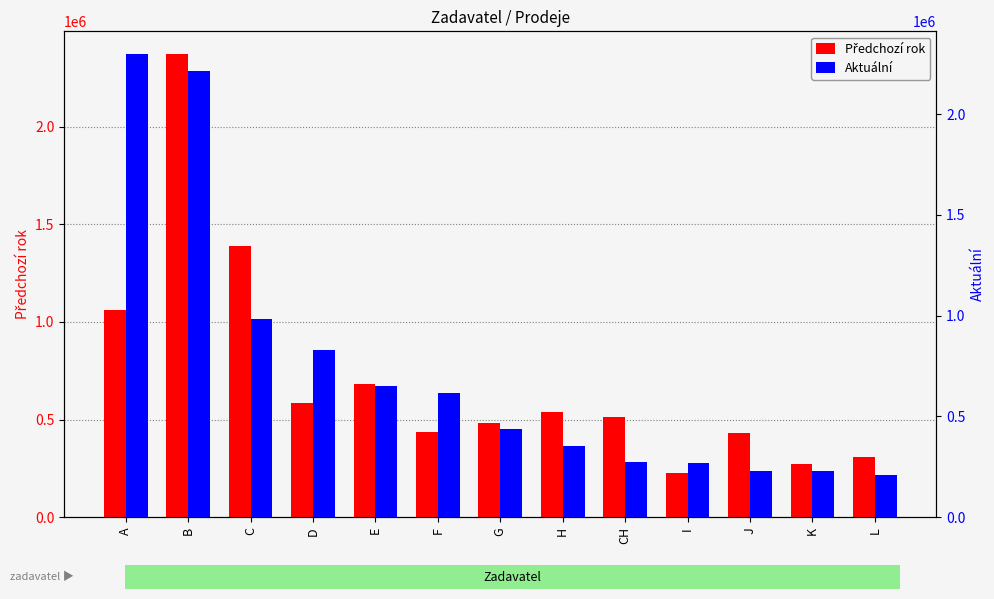

At K, list the series in order from largest to smallest.

Předchozí rok, Aktuální